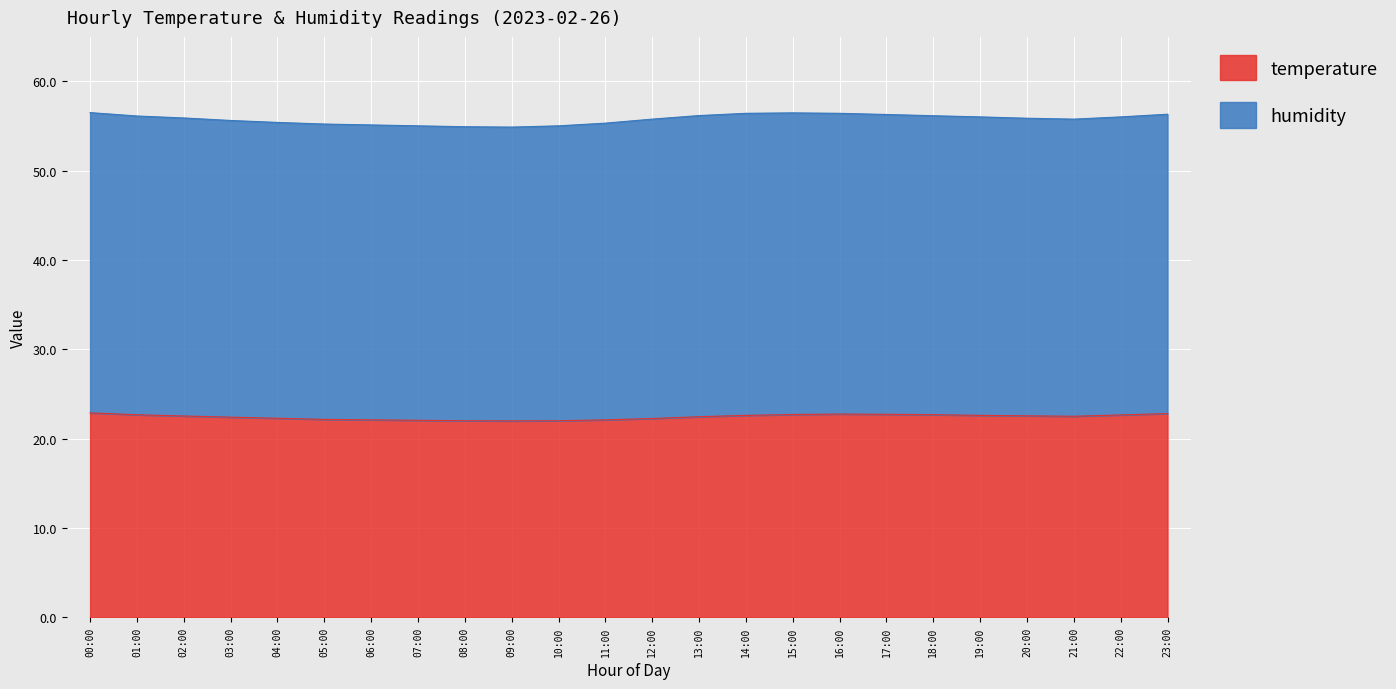

What position from the left is 00:00?

1